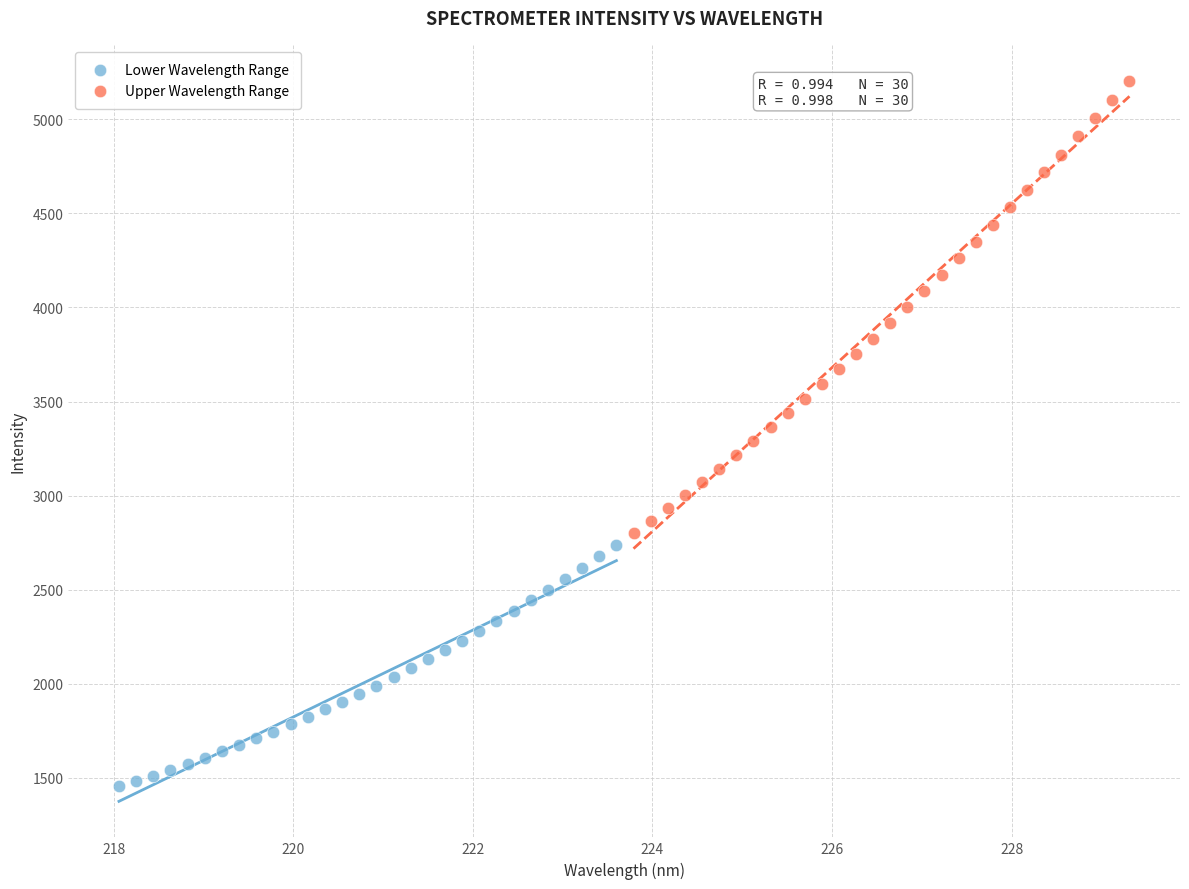

Which series has the largest Y range (max minus min)?

Upper Wavelength Range